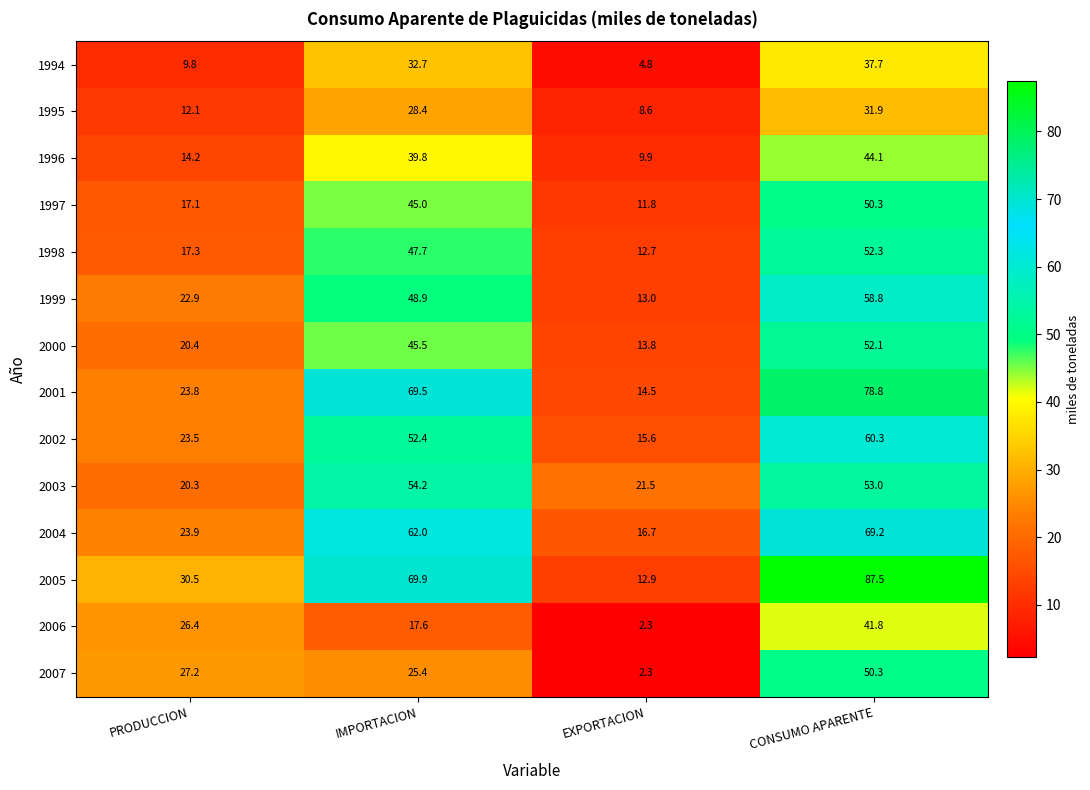

Between PRODUCCION and IMPORTACION, which series saw the biggest shift?

2001